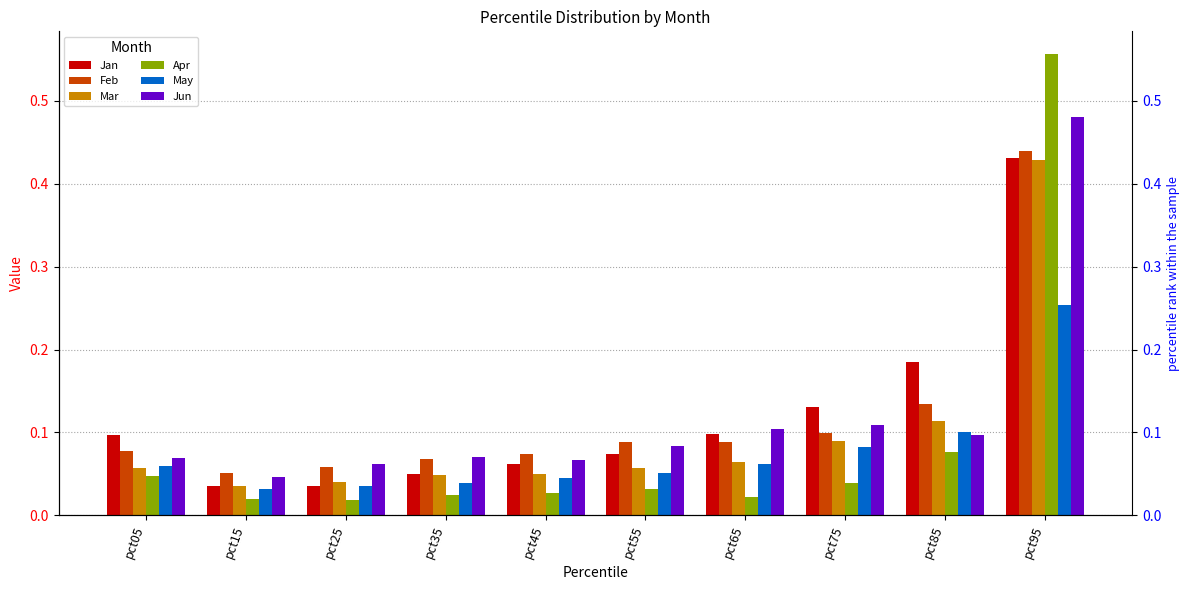

Which category has the lowest value across all series?

pct25